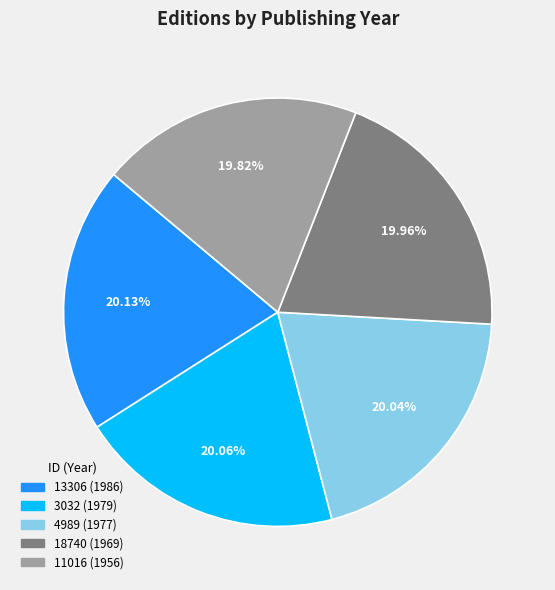

Does 13306 (1986) account for over 50% of the chart?

No